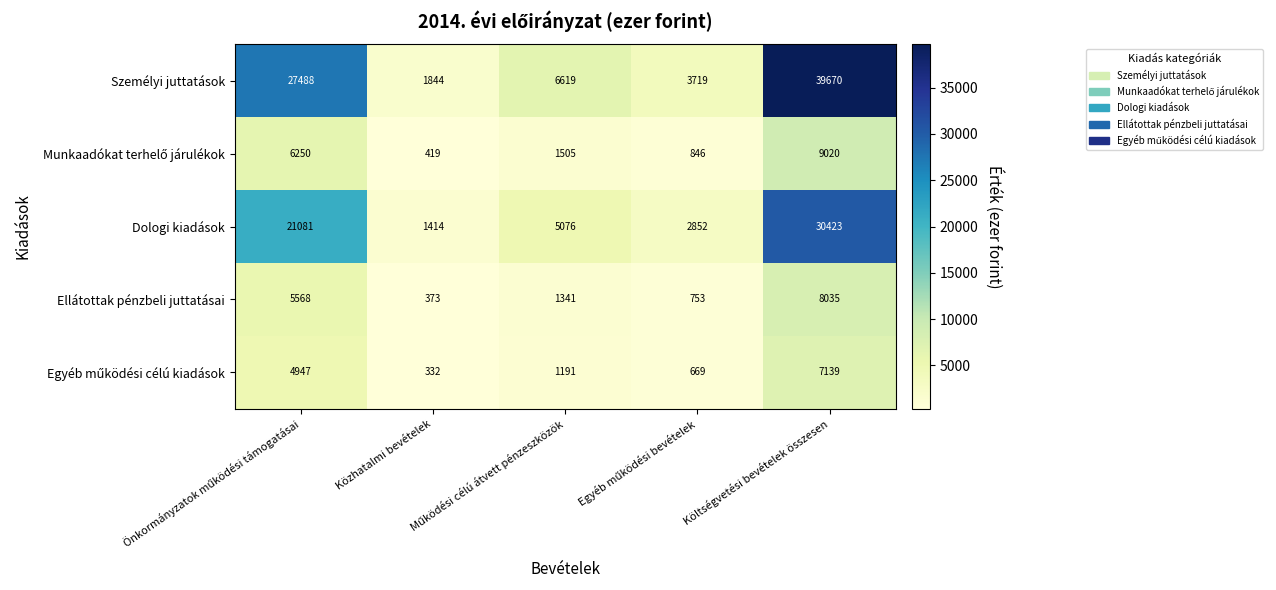

What is the maximum value shown in the chart?

39670